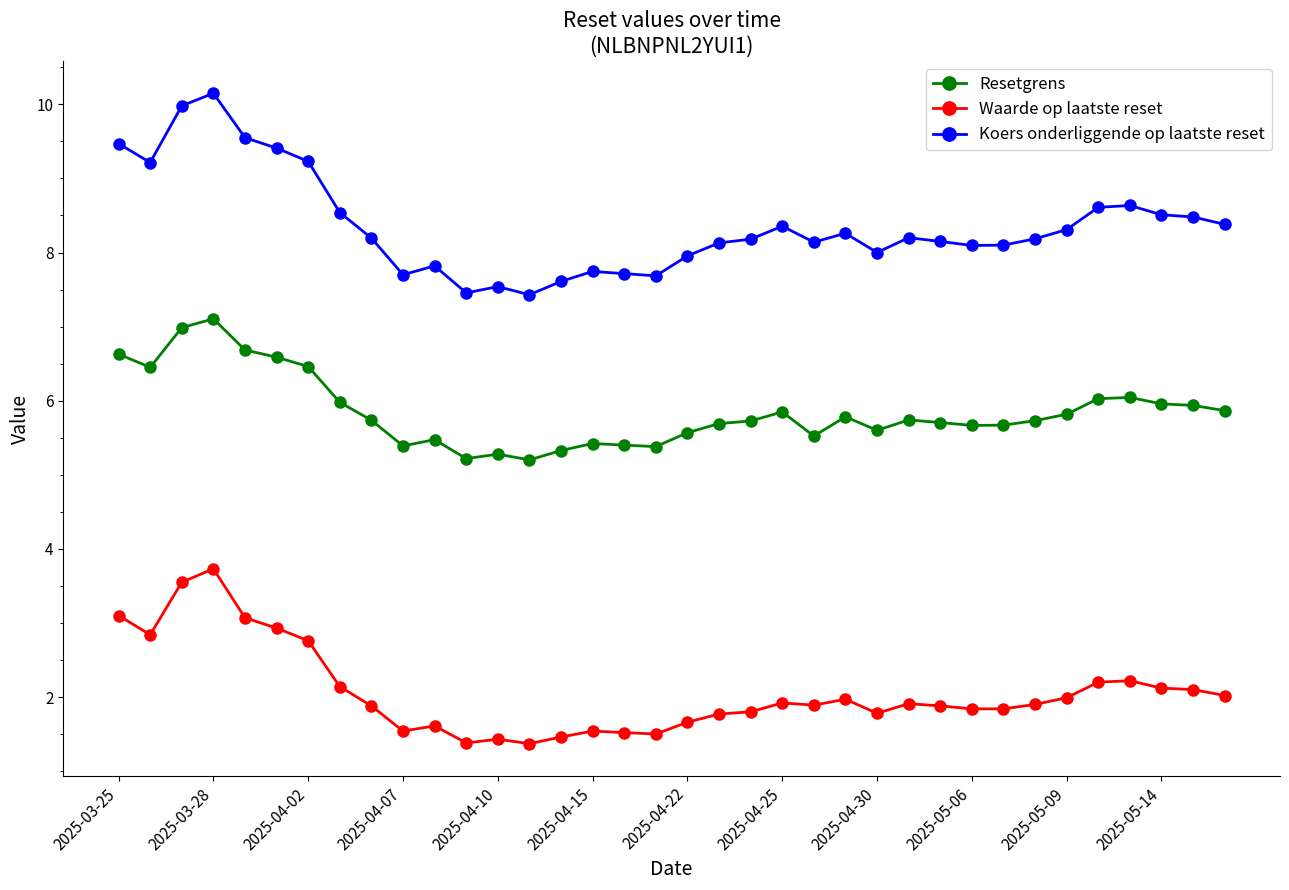

How many lines are shown in the chart?

3